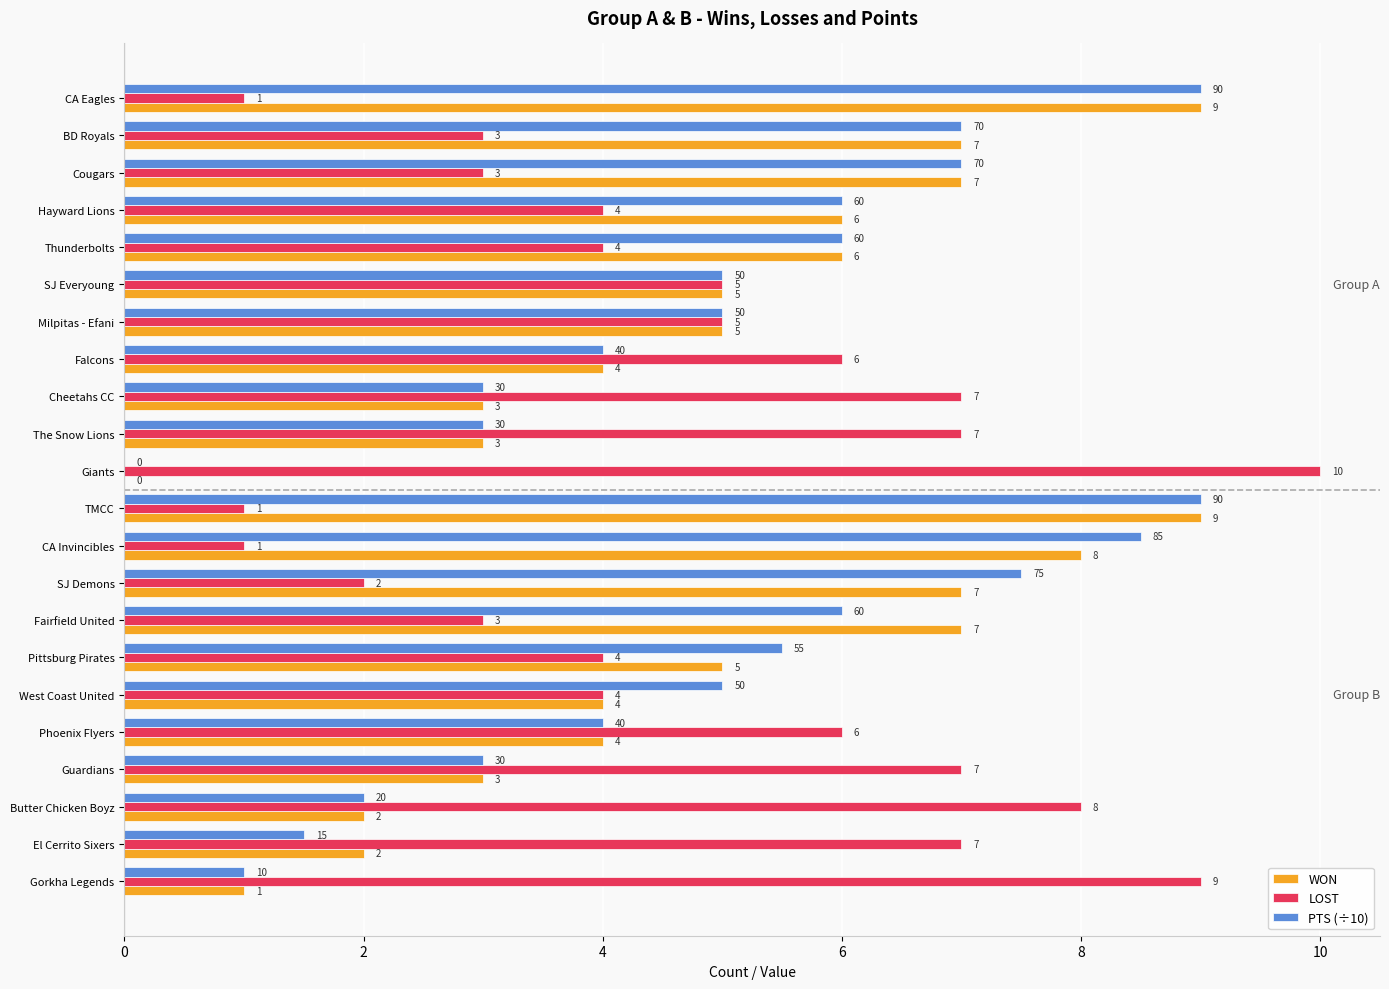

What is the sum of the LOST values at SJ Everyoung and Thunderbolts?

9.0